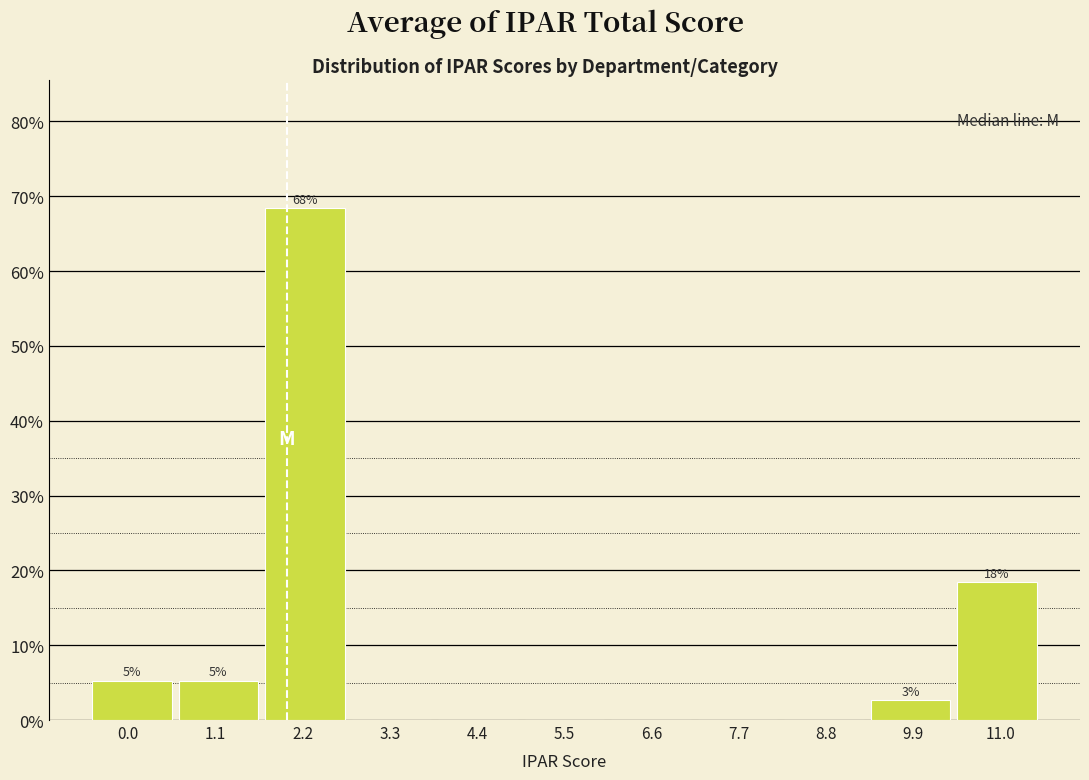

Which range on the x-axis has the tallest bar?

1.6 to 2.8